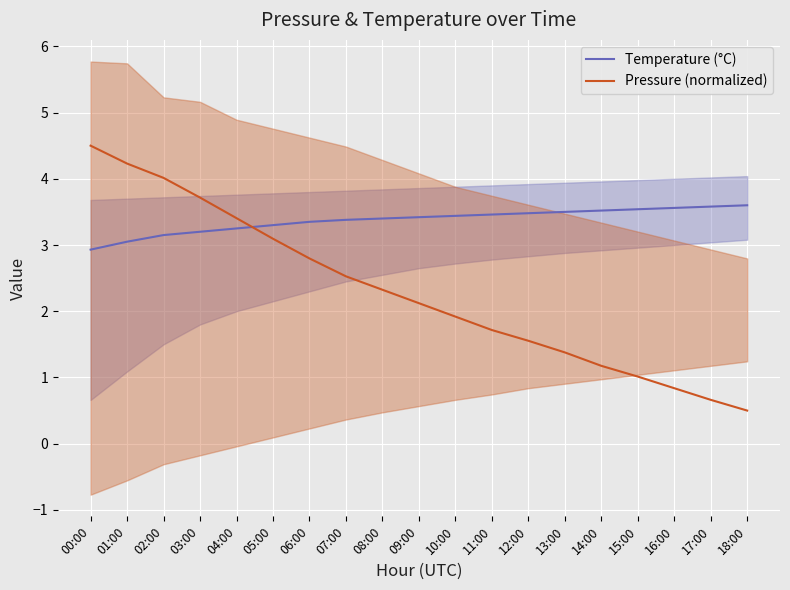

What is the value of the Pressure (normalized) point at the 10th from the left?

2.1